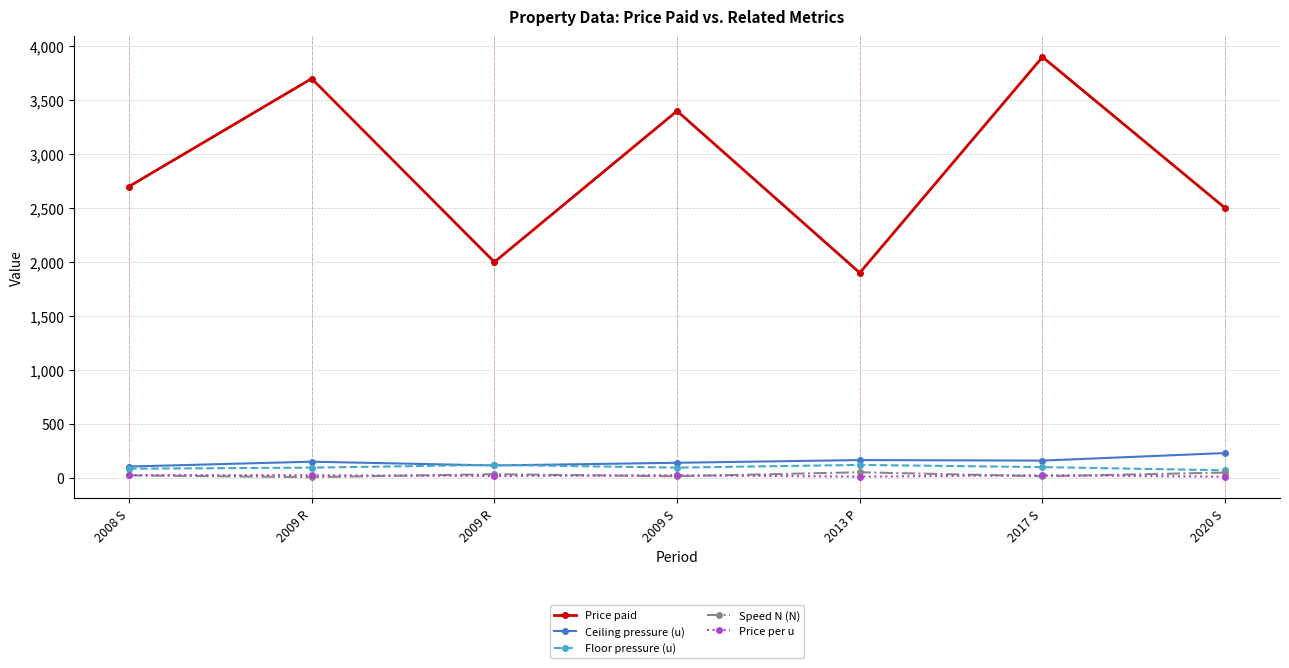

How many distinct data groups are displayed?

5